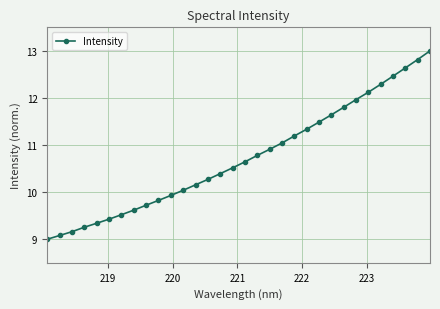

What is the smallest value displayed?

9.0